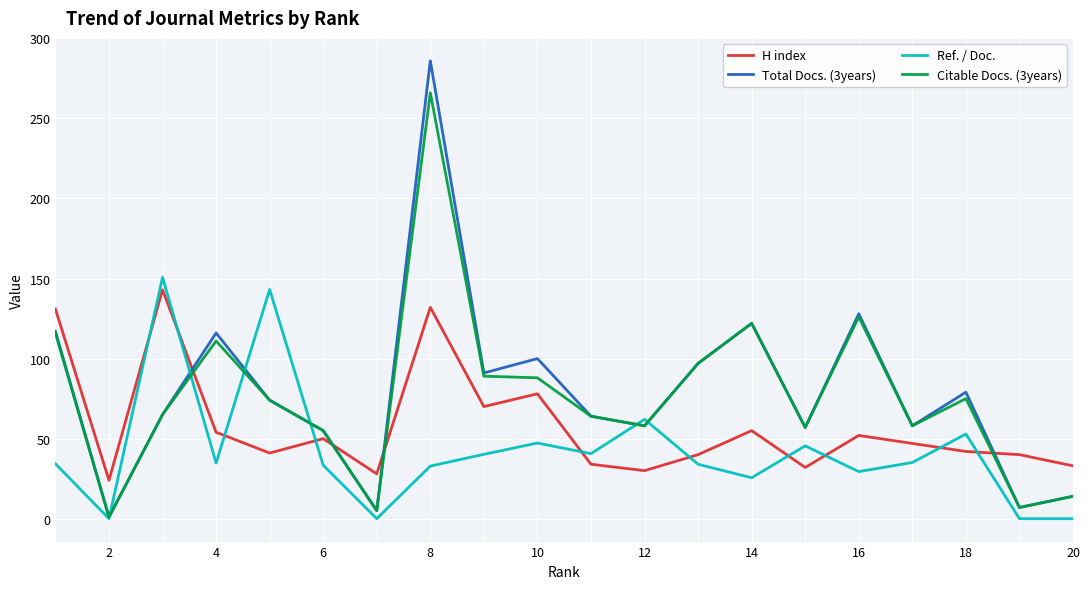

Which series ends up on top after the final intersection of Total Docs. (3years) and Ref. / Doc.?

Total Docs. (3years)